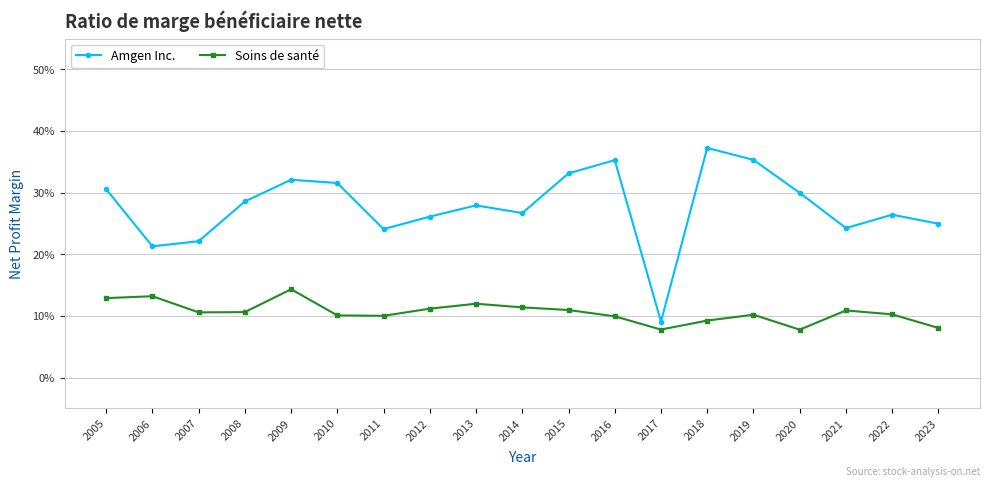

Is this an area chart (filled region under the line)?

No